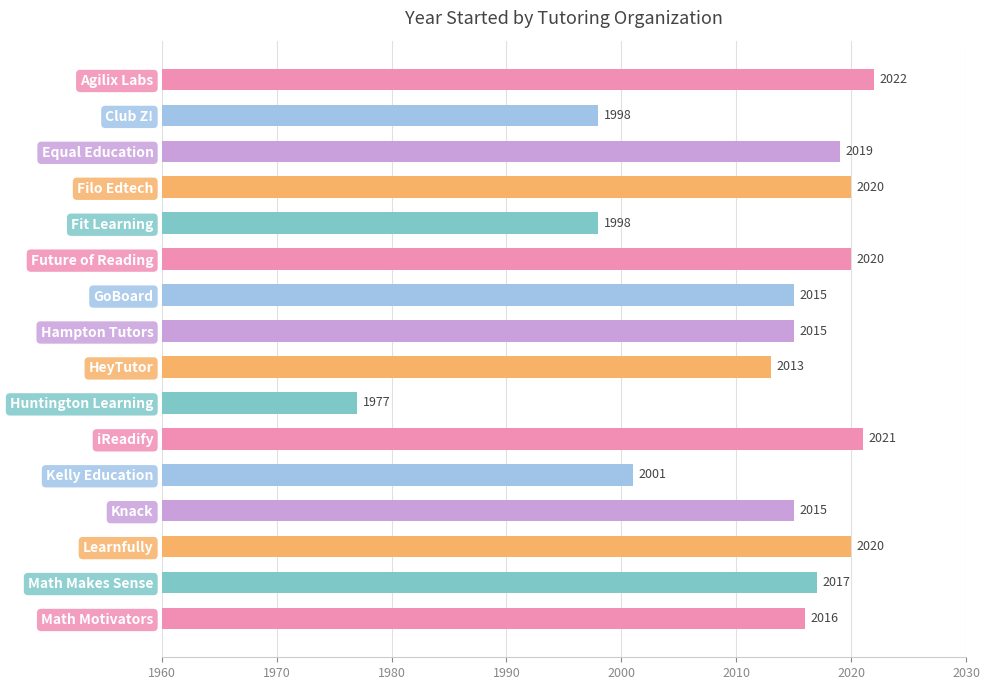

What is the value of the 12th bar from the top?

2001